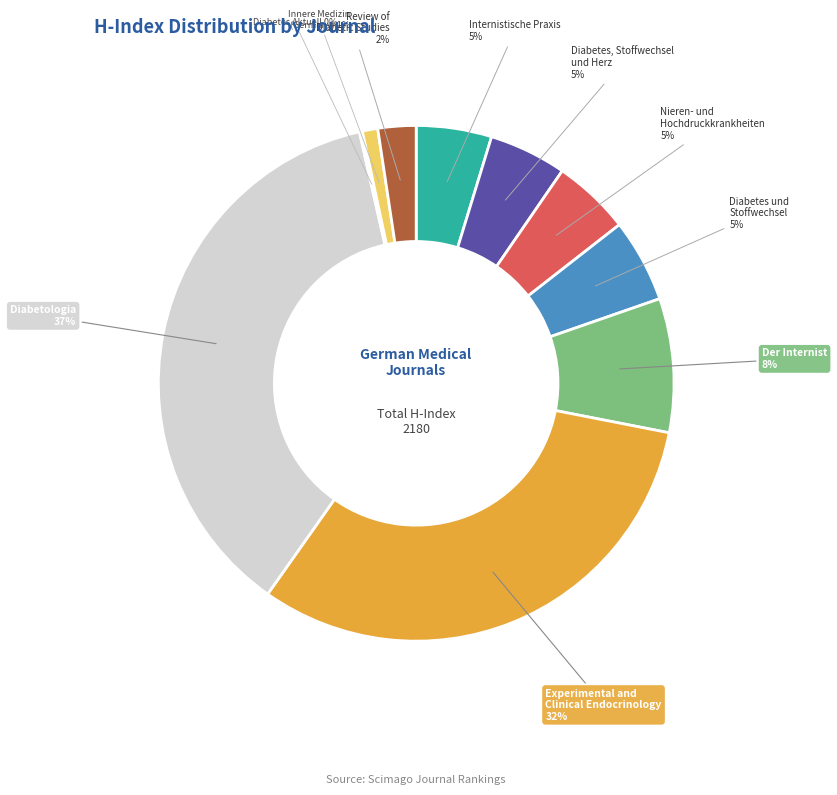

To the nearest percent, what is the average slice percentage?

10%